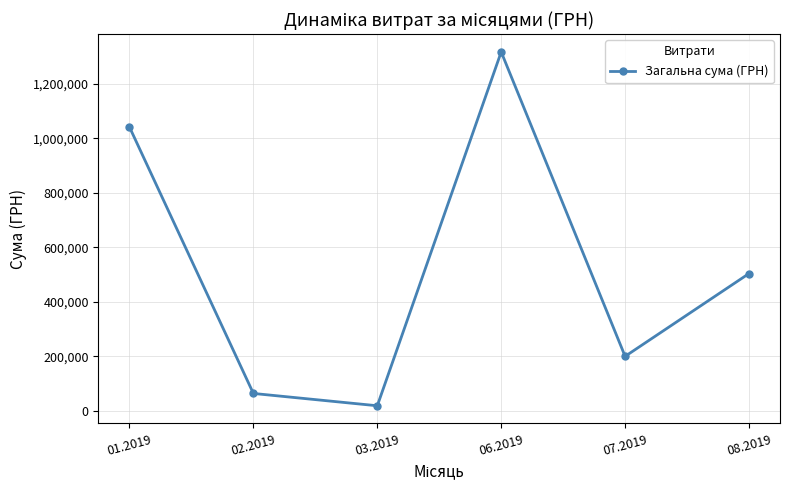

Reading right to left, list all the values displayed in this chart.

503759.3	199886.7	1316889.5	18514.8	63699.7	1041244.1